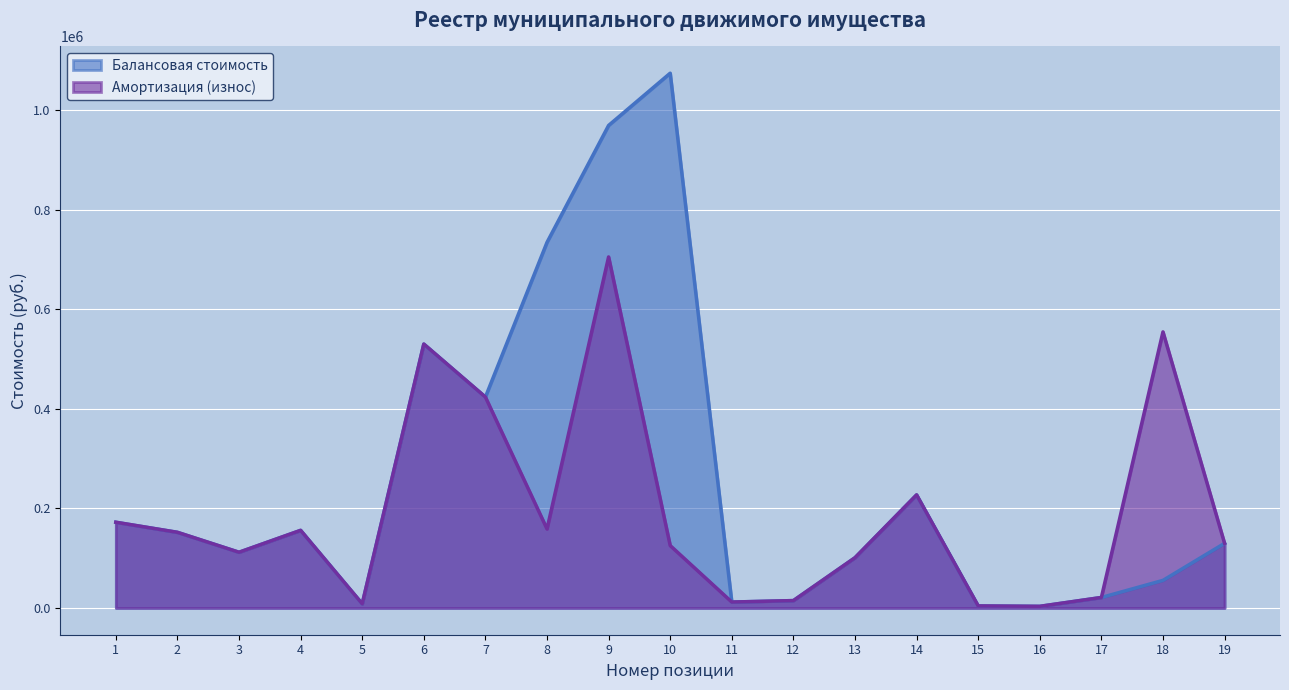

What are all the series names shown in the legend?

Балансовая стоимость, Амортизация (износ)